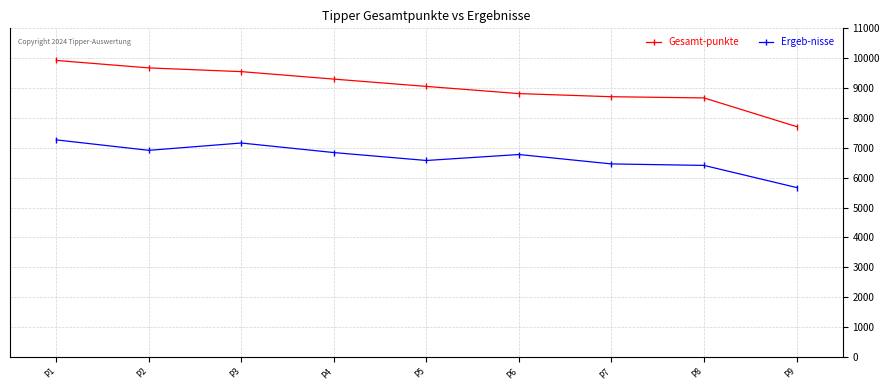

True or false: Gesamt-punkte and Ergeb-nisse cross at least once.

False